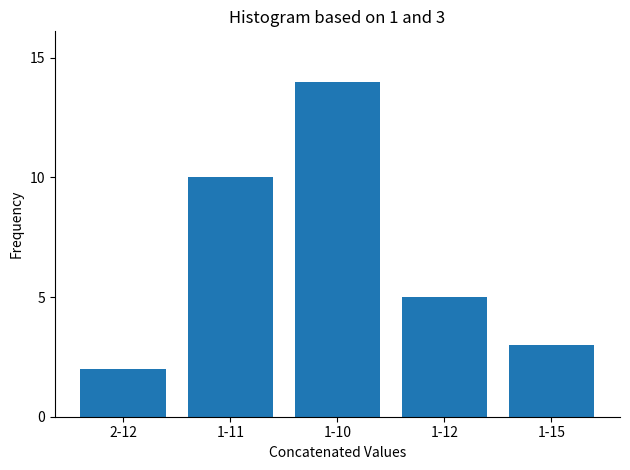

Reading left to right, list all the values displayed in this chart.

2	10	14	5	3